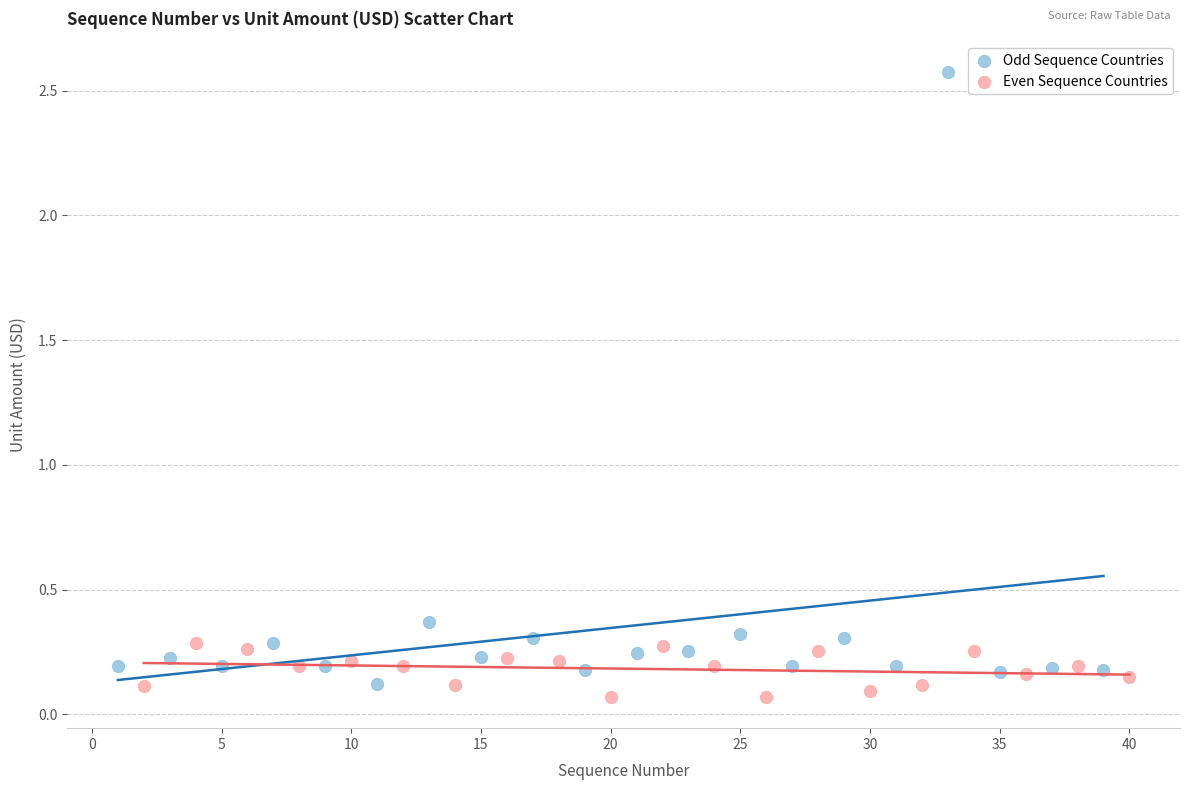

What are all the series names shown in the legend?

Odd Sequence Countries, Even Sequence Countries